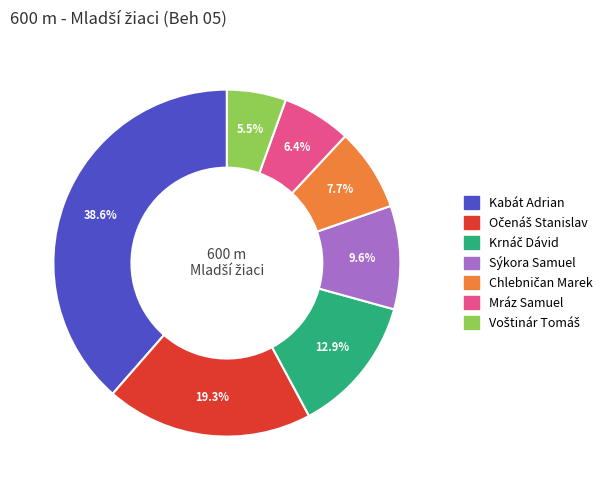

True or false: Mráz Samuel accounts for 26% of the total.

False